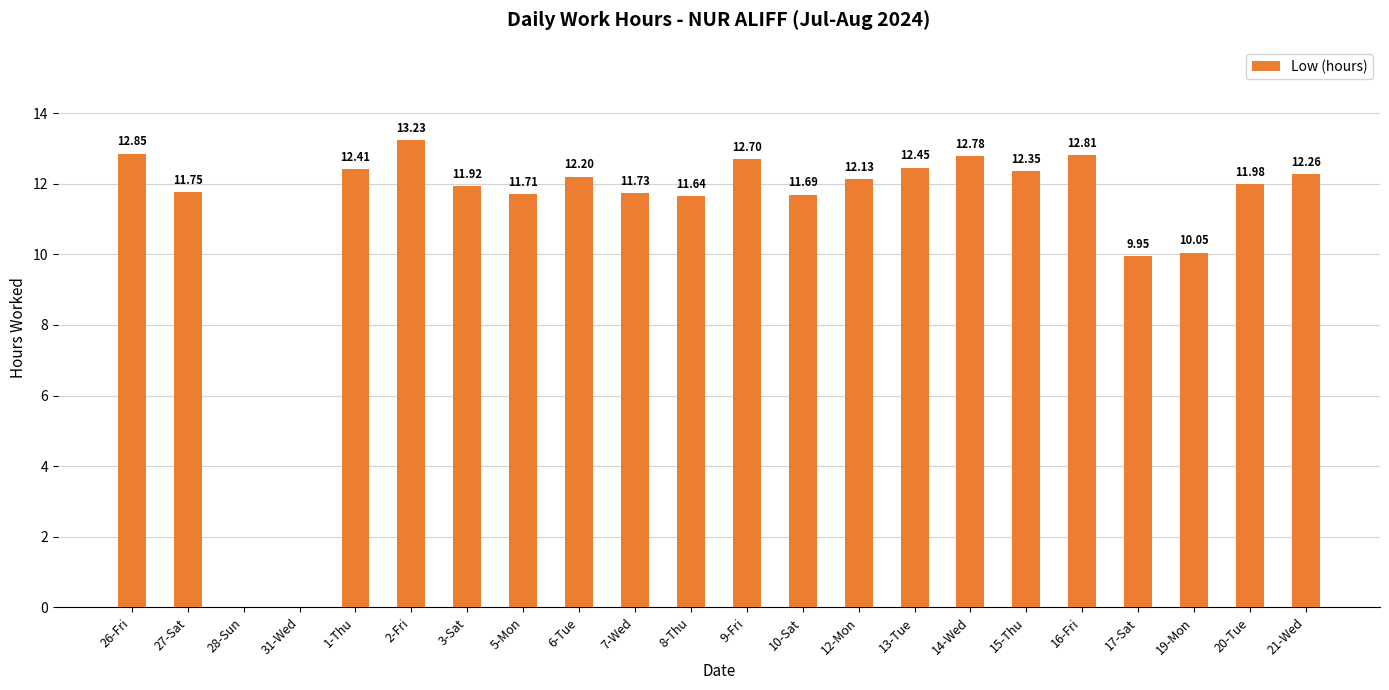

Approximately how many times larger is the value at 16-Fri compared to 2-Fri?

1.0